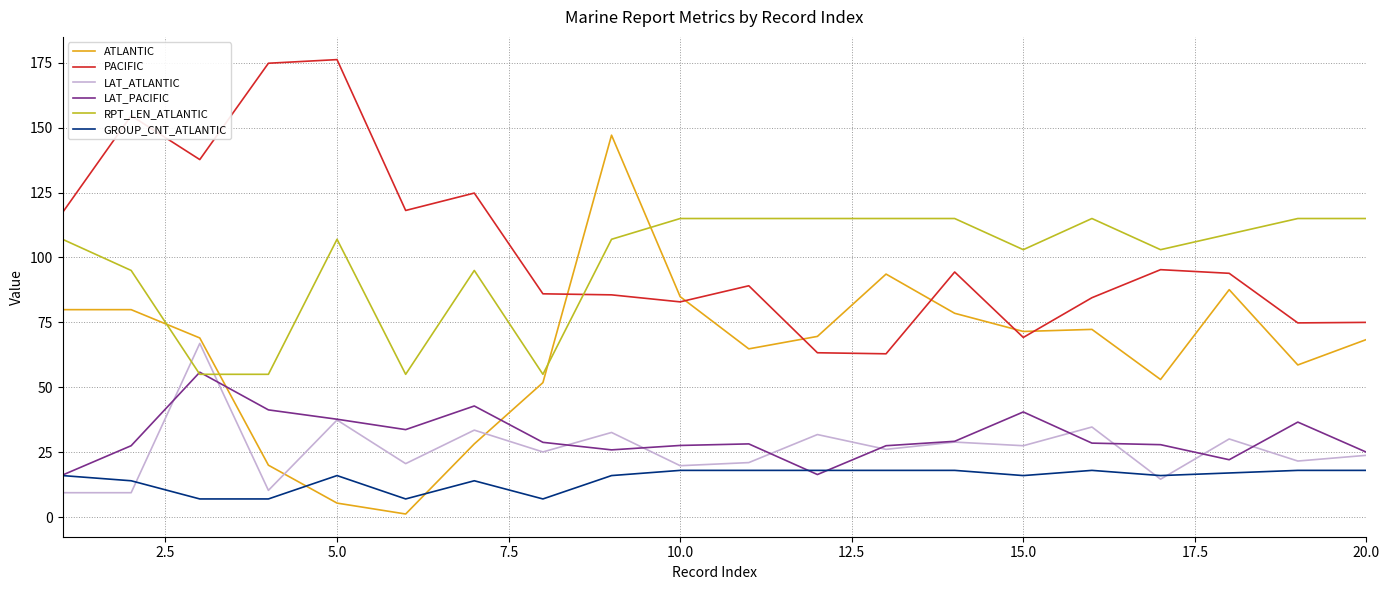

Rank the series by their maximum value, from highest to lowest.

PACIFIC, ATLANTIC, RPT_LEN_ATLANTIC, LAT_ATLANTIC, LAT_PACIFIC, GROUP_CNT_ATLANTIC